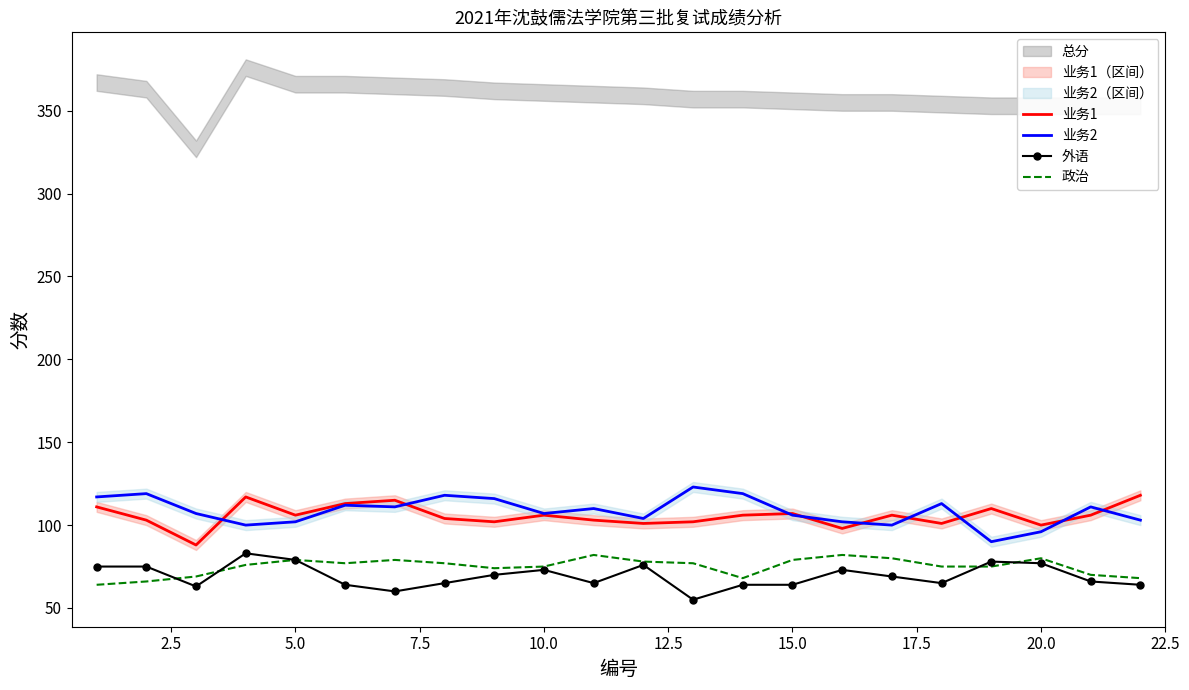

The value of 政治 at 5.0 is 79. True or false?

True